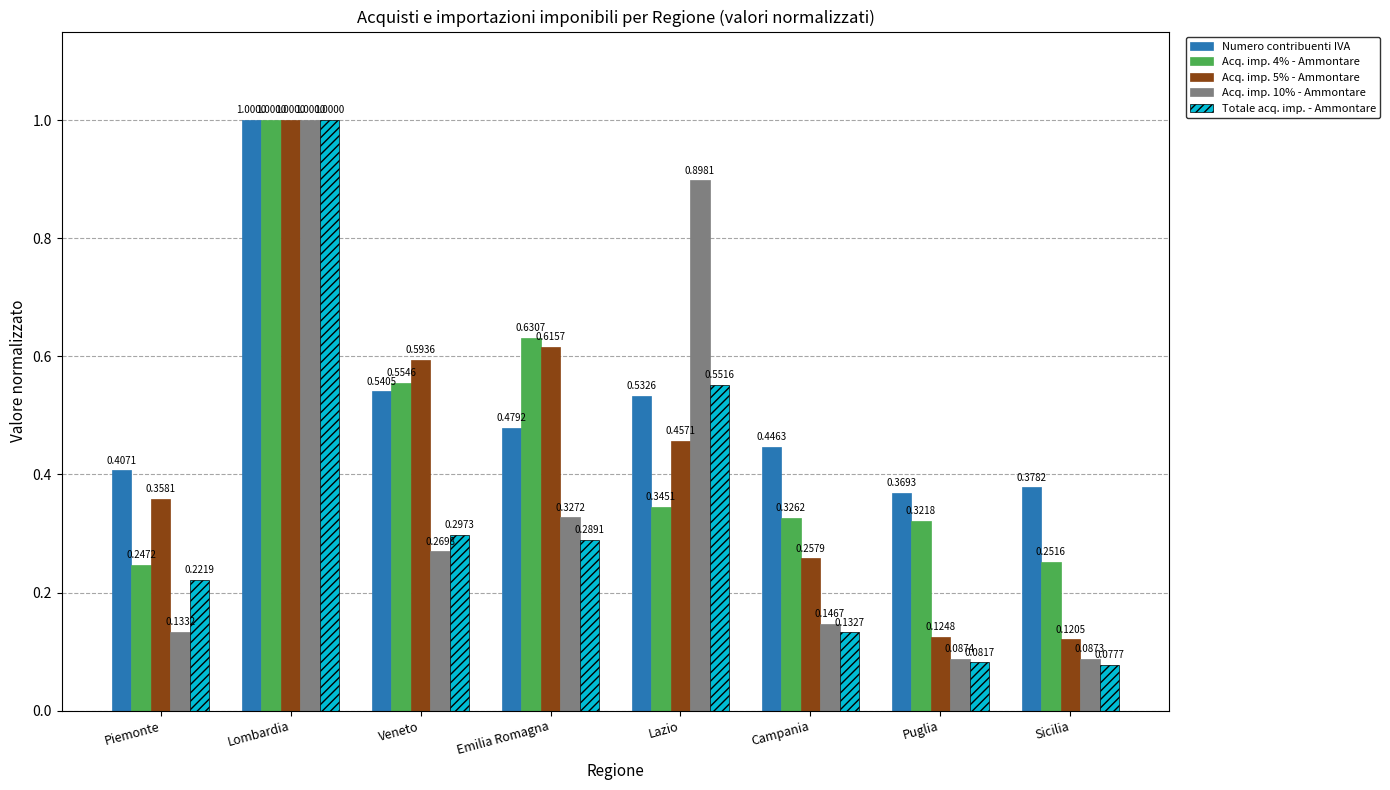

At how many categories does at least one series exceed 0?

8